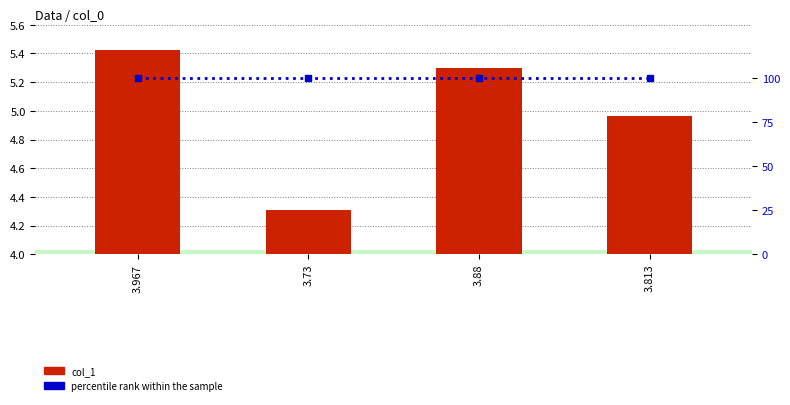

What is the value of the percentile rank within the sample bar at the 4th from the left?

100.0